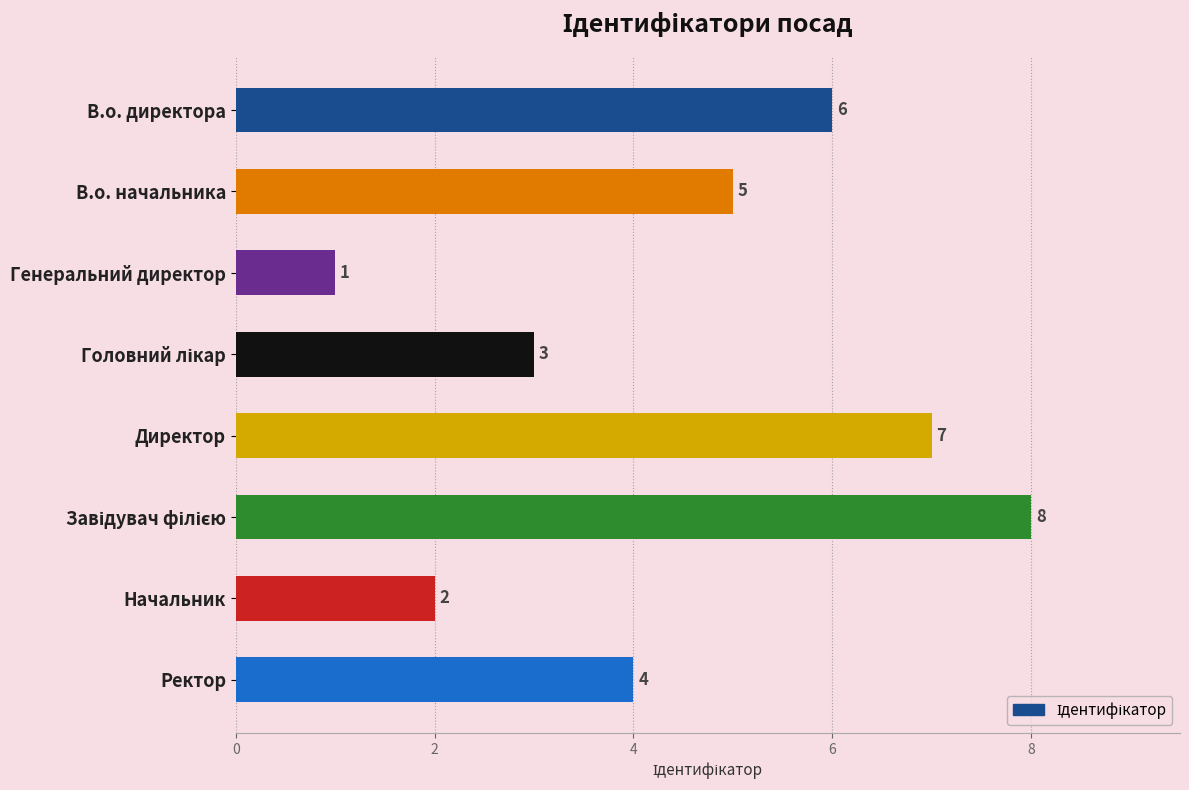

Which label corresponds to the smallest value in the chart?

Генеральний директор